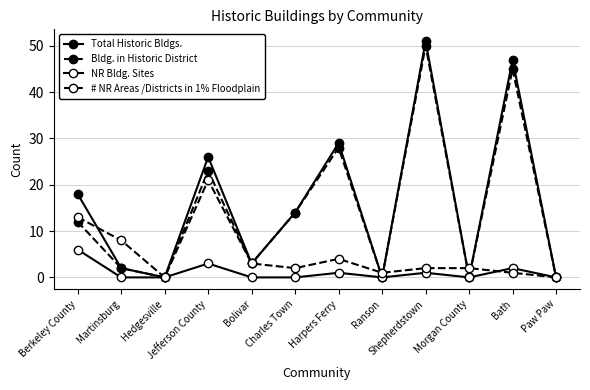

What is the label of the 5th point from the left?

Bolivar